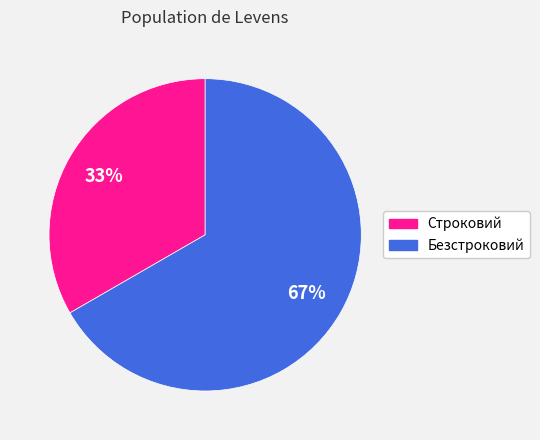

How many slices are in this pie chart?

2